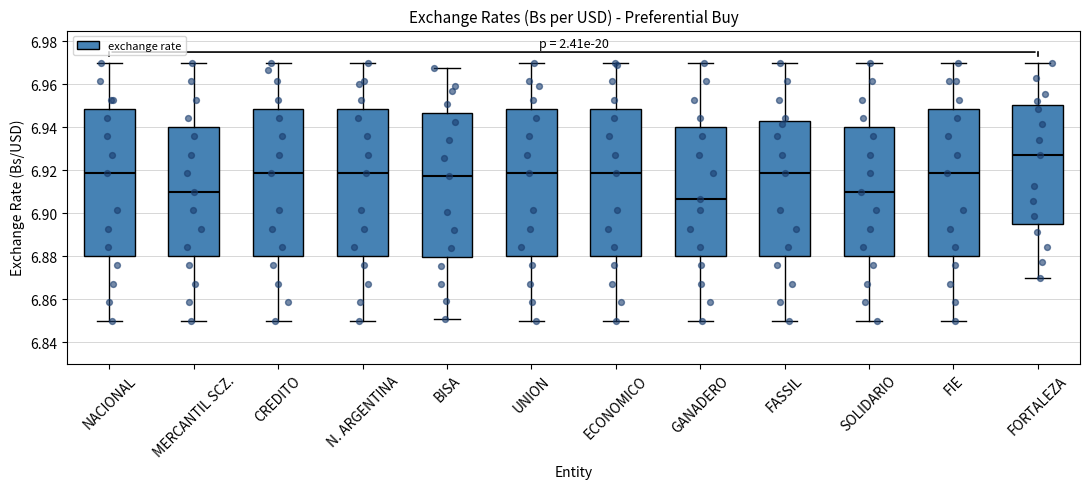

Reading left to right, read every box against the y-axis: the position of its median line, the range the box covers, and the ends of its whiskers. The values are not printed on the chart, so give them approximately, as read against the axis.

NACIONAL: median 6.918, box 6.880 to 6.948, whiskers 6.850 to 6.970
MERCANTIL SCZ.: median 6.910, box 6.880 to 6.940, whiskers 6.850 to 6.970
CREDITO: median 6.918, box 6.880 to 6.948, whiskers 6.850 to 6.970
N. ARGENTINA: median 6.918, box 6.880 to 6.948, whiskers 6.850 to 6.970
BISA: median 6.918, box 6.880 to 6.946, whiskers 6.850 to 6.968
UNION: median 6.918, box 6.880 to 6.948, whiskers 6.850 to 6.970
ECONOMICO: median 6.918, box 6.880 to 6.948, whiskers 6.850 to 6.970
GANADERO: median 6.906, box 6.880 to 6.940, whiskers 6.850 to 6.970
FASSIL: median 6.918, box 6.880 to 6.942, whiskers 6.850 to 6.970
SOLIDARIO: median 6.910, box 6.880 to 6.940, whiskers 6.850 to 6.970
FIE: median 6.918, box 6.880 to 6.948, whiskers 6.850 to 6.970
FORTALEZA: median 6.928, box 6.896 to 6.950, whiskers 6.870 to 6.970